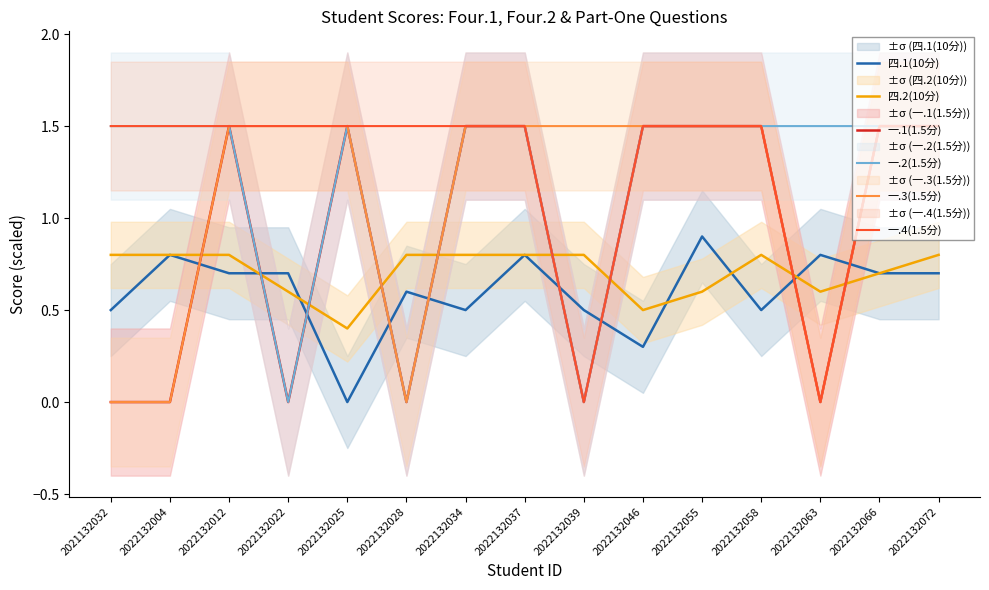

At how many categories does at least one series exceed 0?

15